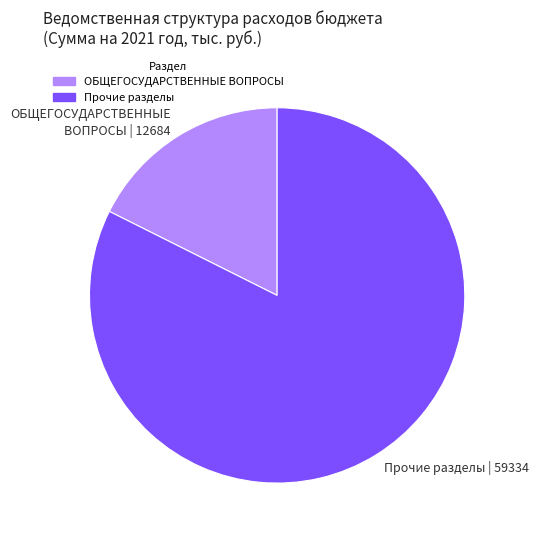

True or false: Прочие разделы | 59334 accounts for 82% of the total.

True